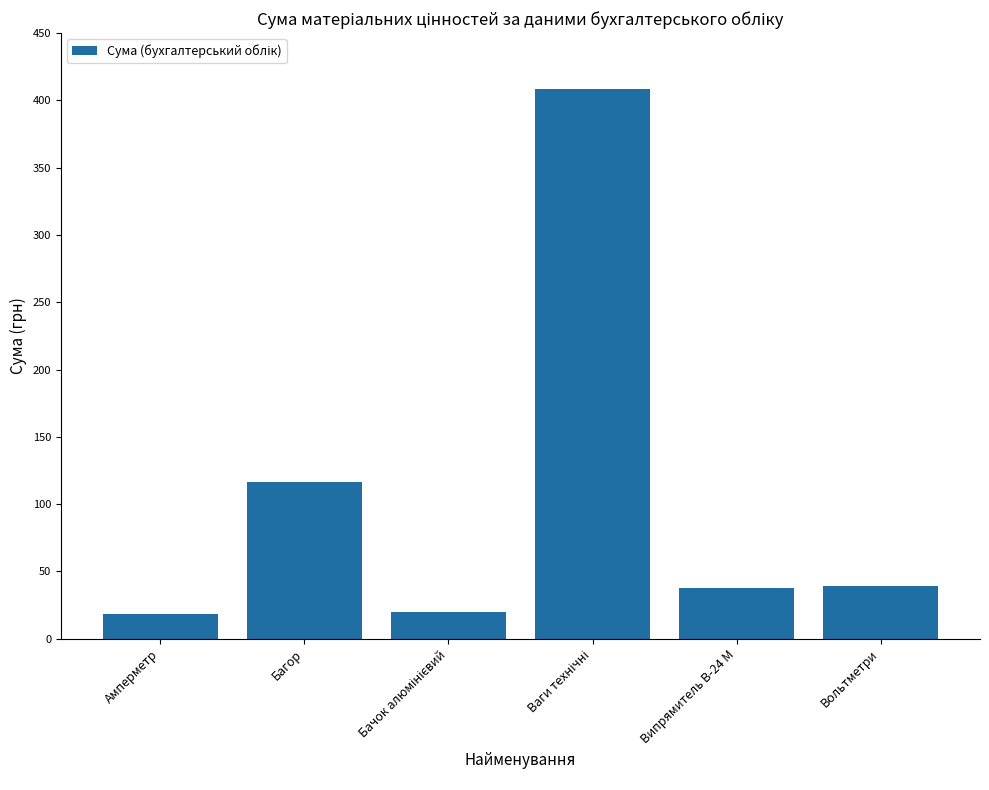

The chart shows a value of 37.5 at Випрямитель В-24 М. True or false?

True